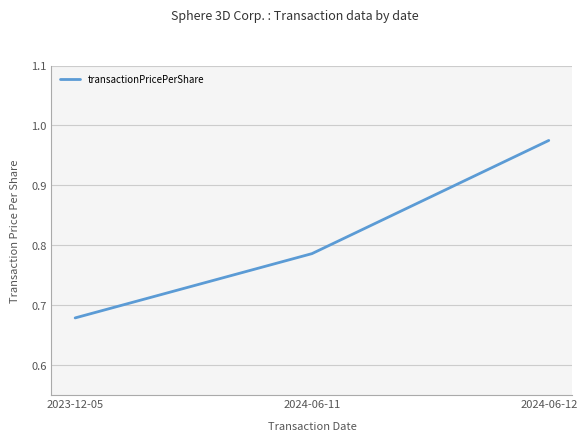

Rank the categories by value from lowest to highest.

2023-12-05, 2024-06-11, 2024-06-12